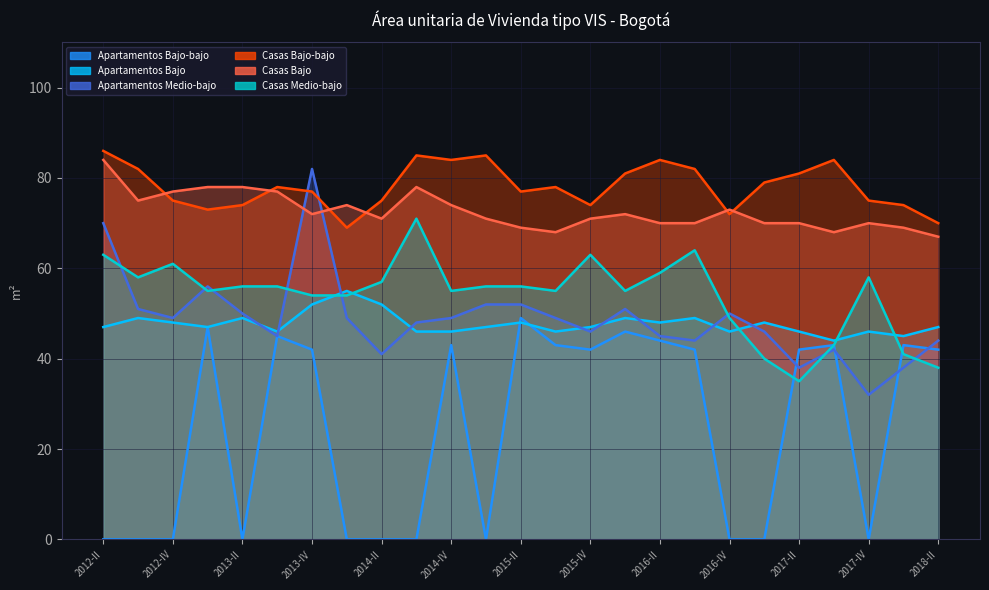

The value of Casas Bajo-bajo at 2013-I is 15. True or false?

False